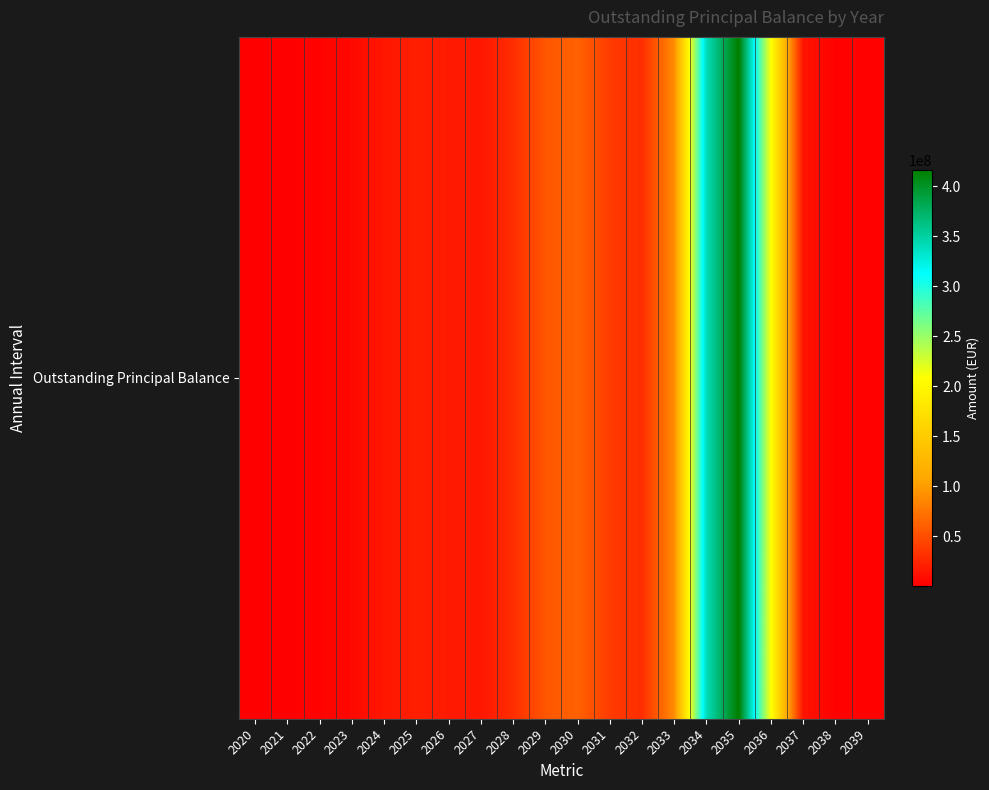

What is the maximum value shown in the chart?

416507664.4